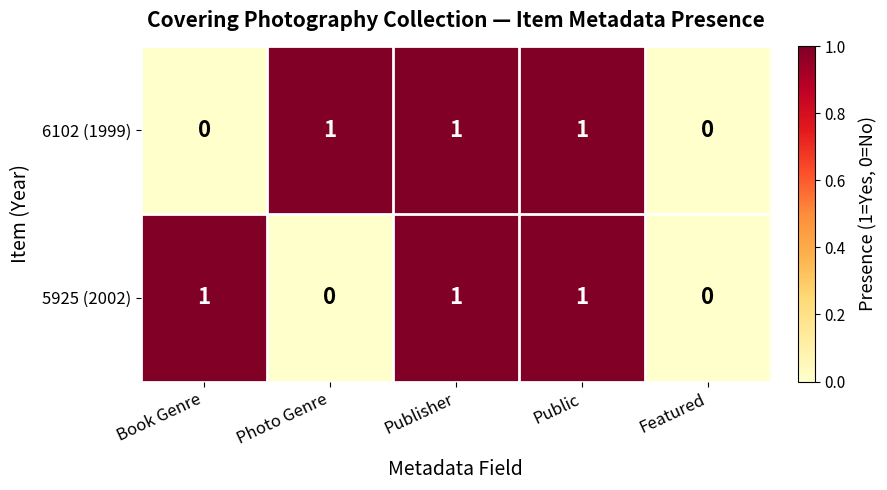

Reading left to right, what are all the values shown in this chart?

6102 (1999): Book Genre=0	Photo Genre=1	Publisher=1	Public=1	Featured=0
5925 (2002): Book Genre=1	Photo Genre=0	Publisher=1	Public=1	Featured=0